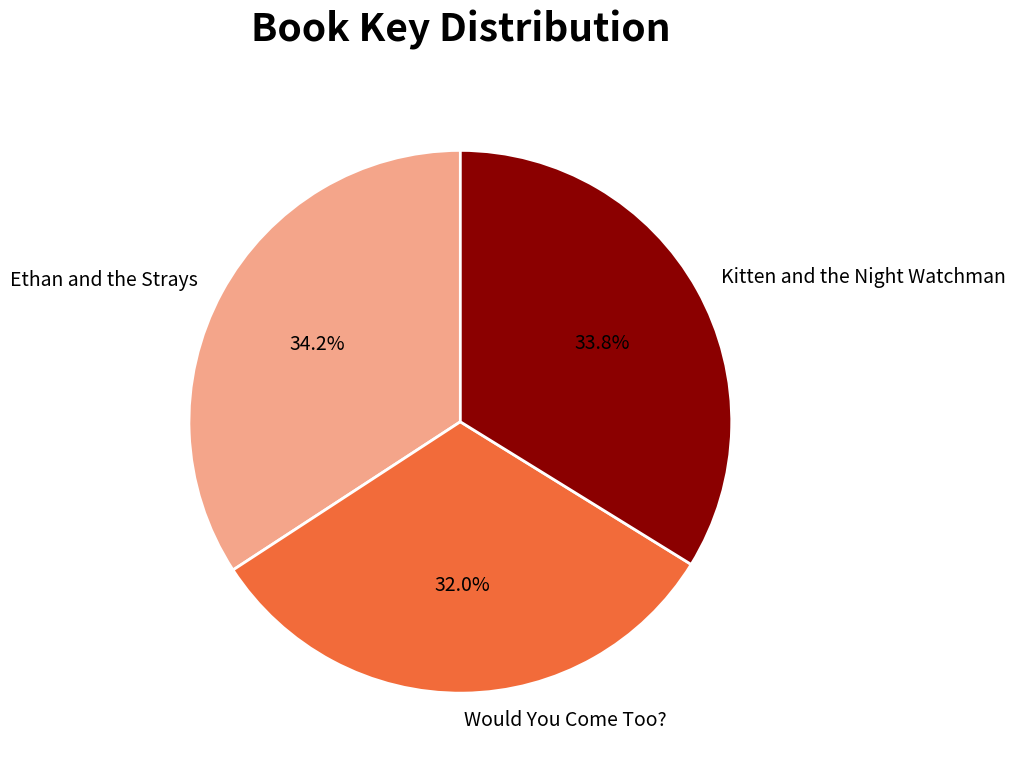

To the nearest percent, what portion does Ethan and the Strays represent?

34%